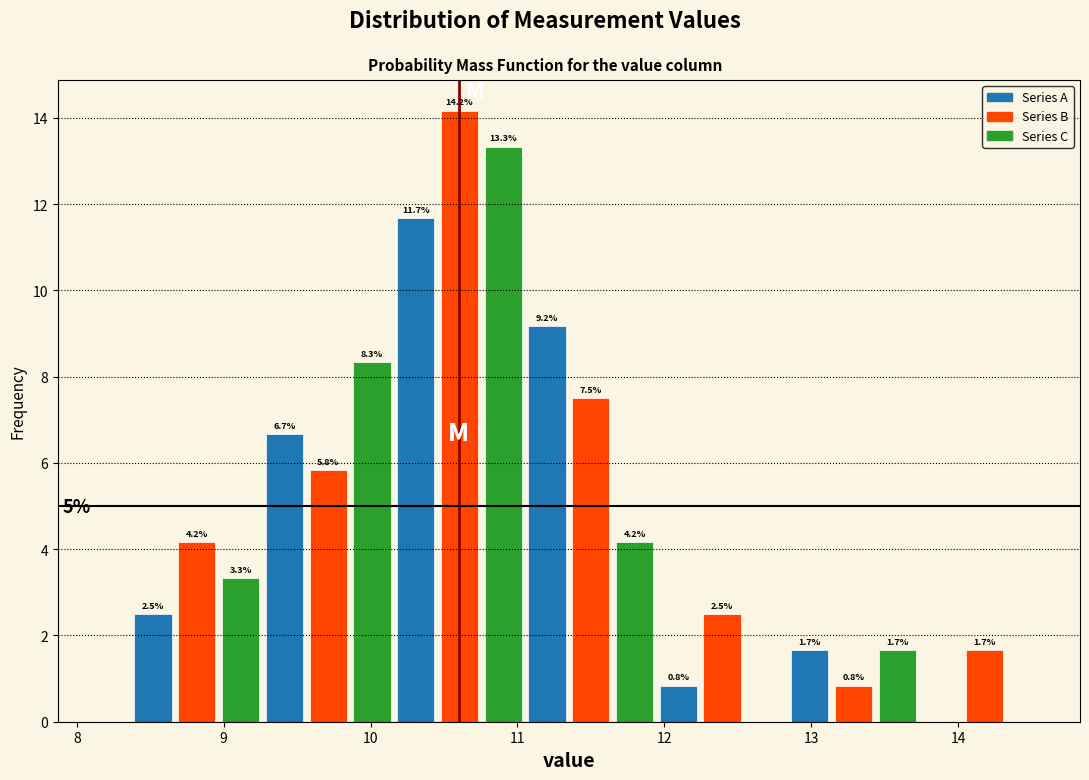

Read against the x-axis, roughly where is the centre of the tallest bar?

10.6